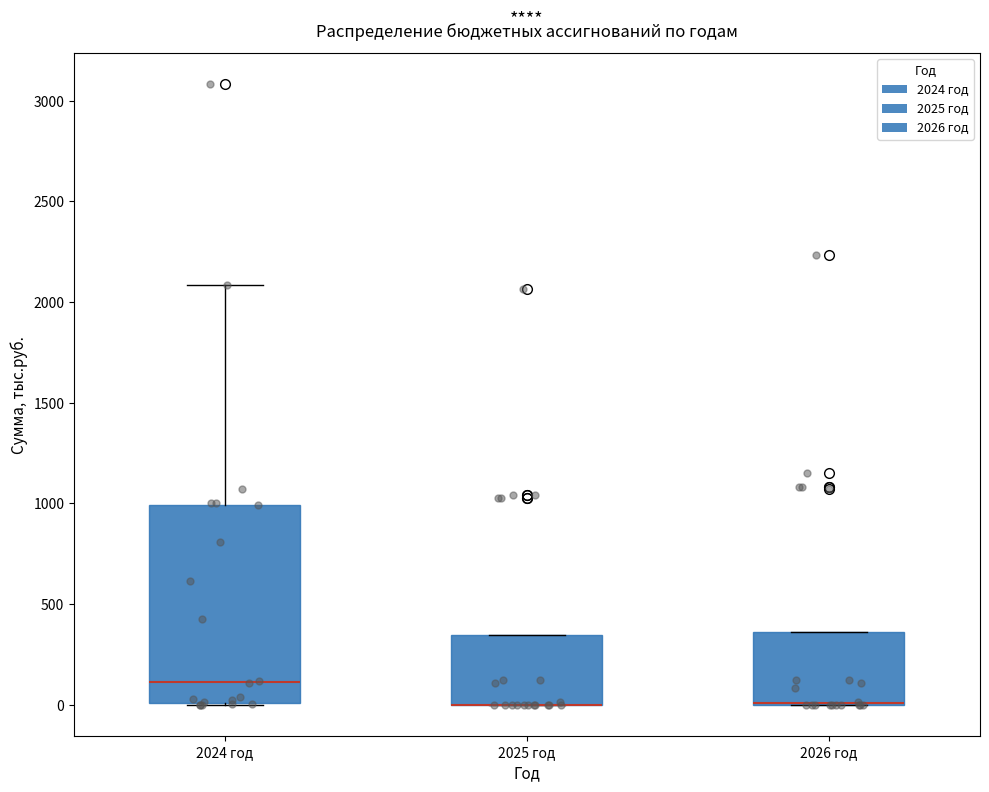

Where is the upper edge of the box for 2026 год on the y-axis? The values are not printed on the chart, so give them approximately, as read against the axis.

350